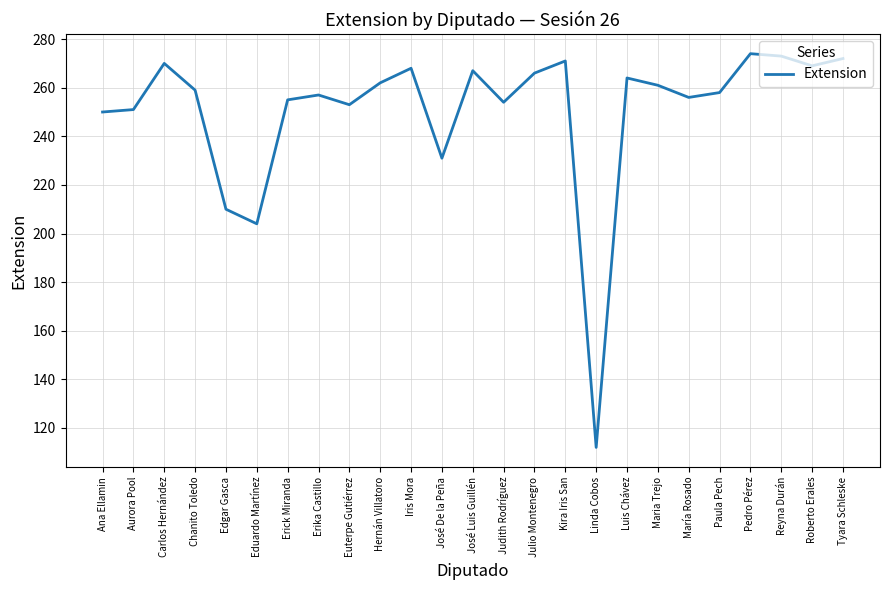

What position from the right is Maria Trejo?

7